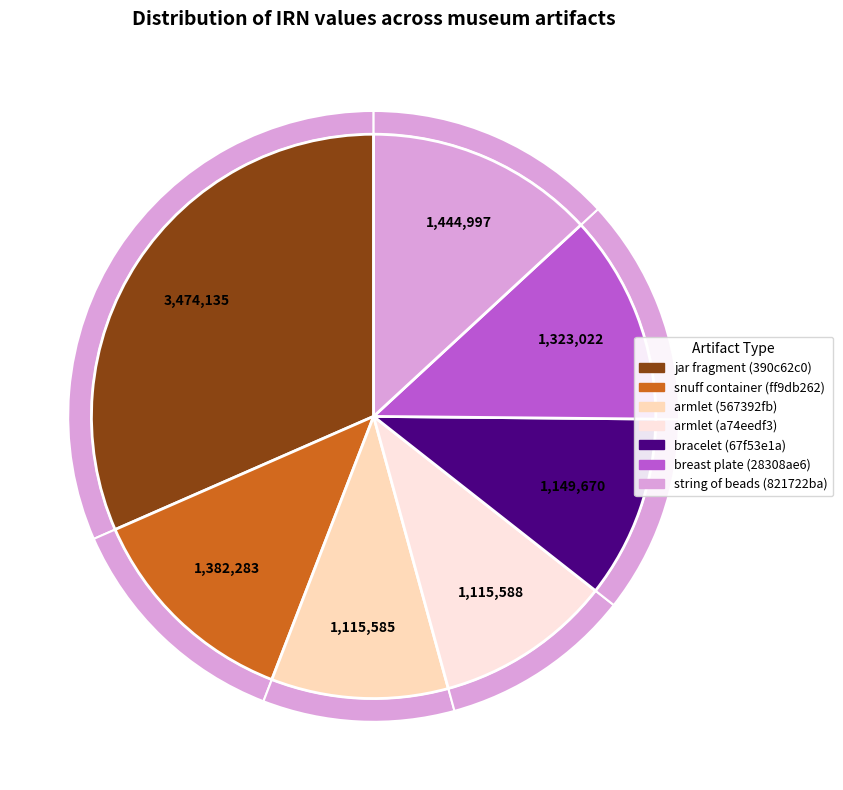

To the nearest percent, what is the difference between the 390c62c0 and a74eedf3 slice percentages?

21%